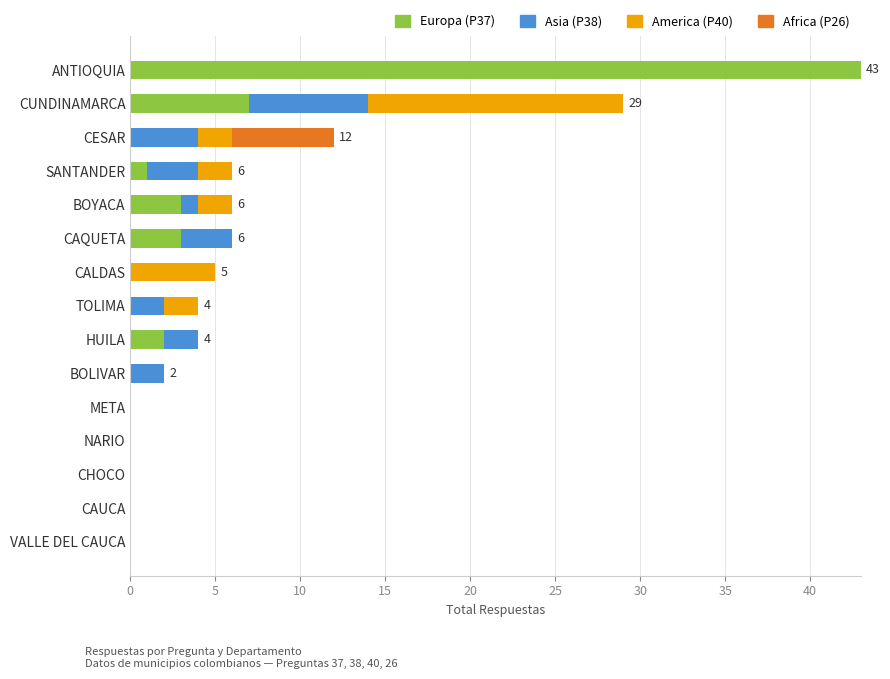

At which category is the sum across all series the highest?

ANTIOQUIA